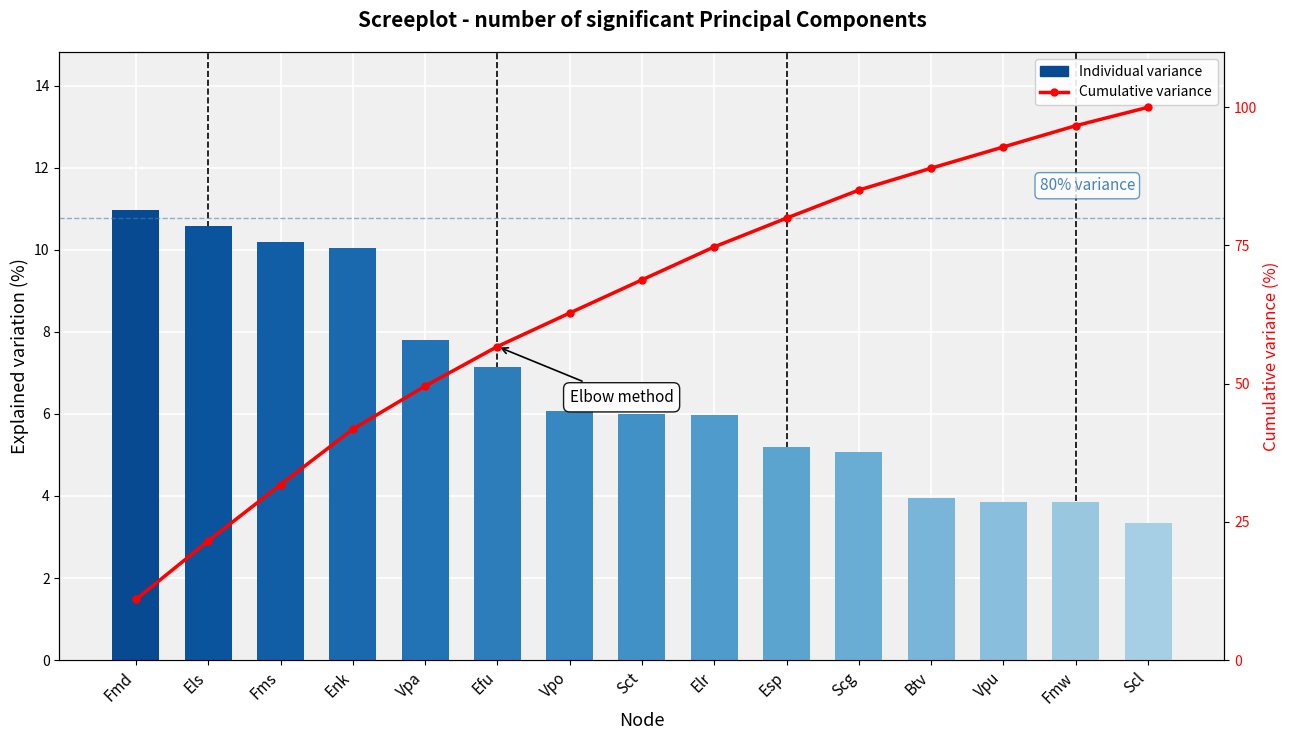

What are all the series names shown in the legend?

Individual variance, Cumulative variance